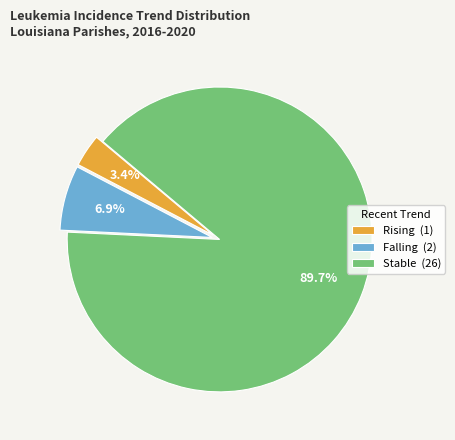

Rank the categories by value from highest to lowest.

Stable (26), Falling (2), Rising (1)